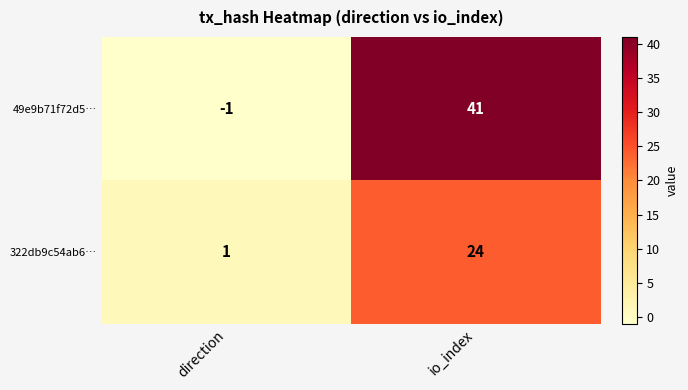

Count the number of data series in this chart.

2